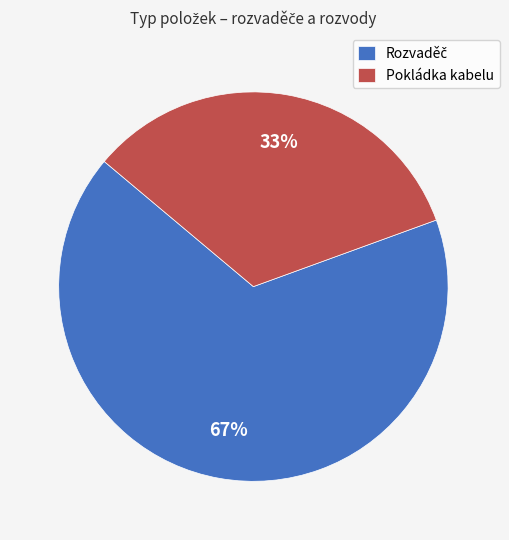

How many segments does this pie chart have?

2